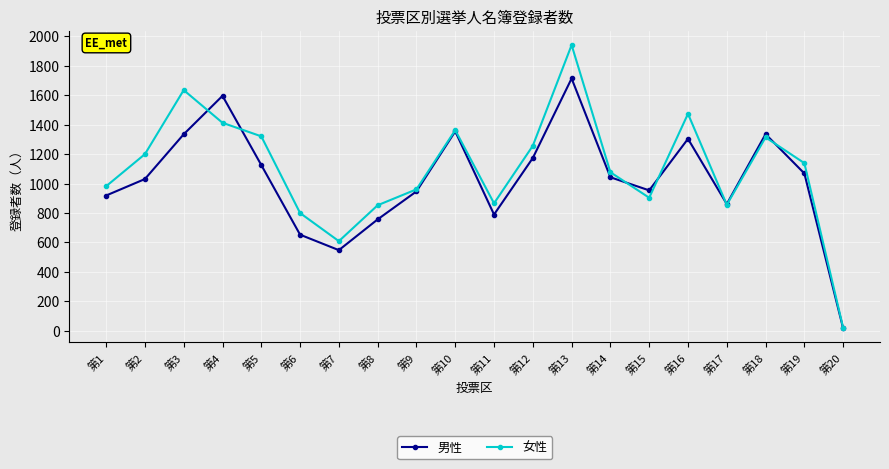

At how many categories does at least one series exceed 1723?

1